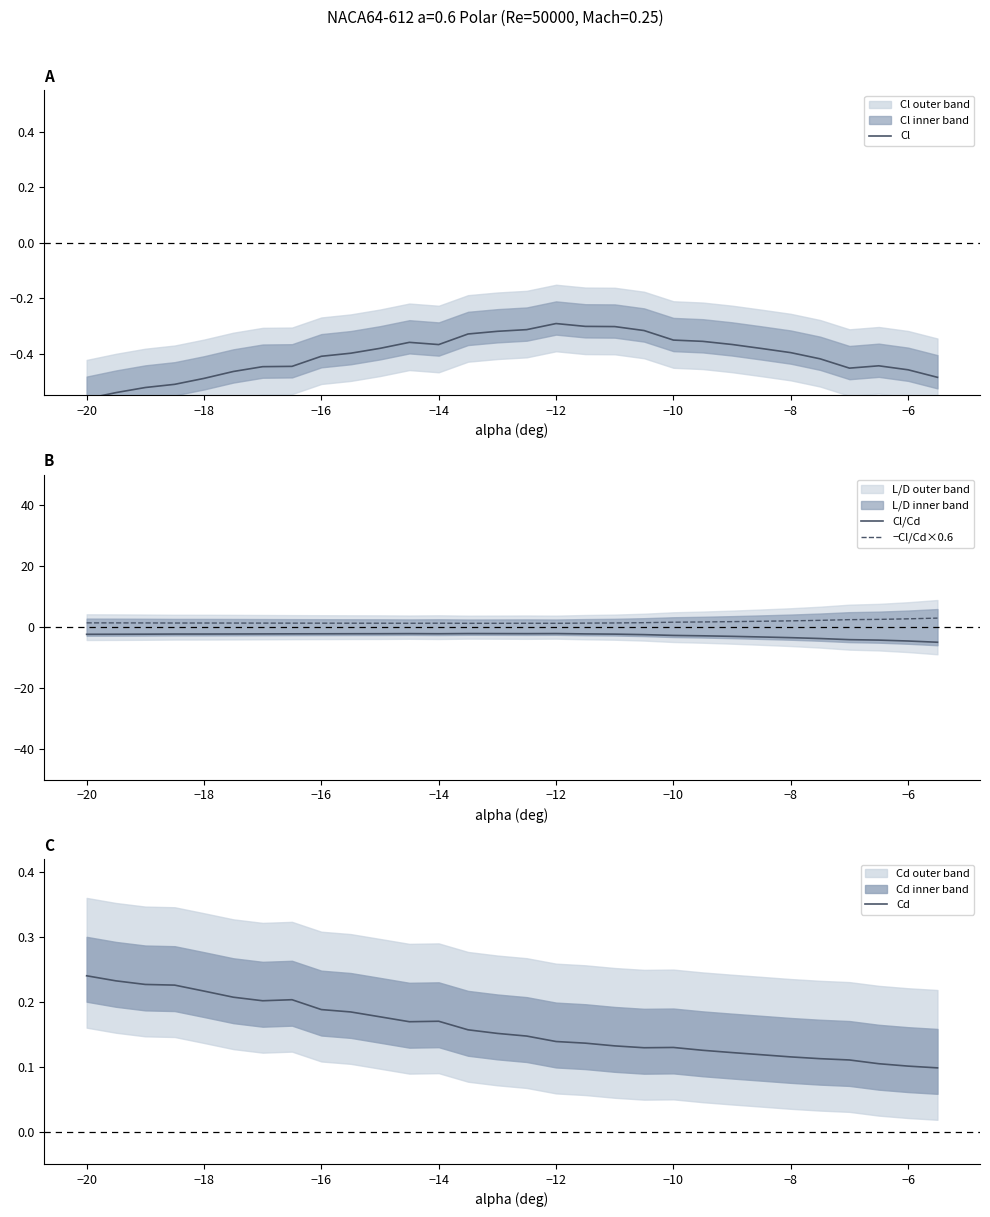

Which series has the widest spread of values?

Cl/Cd